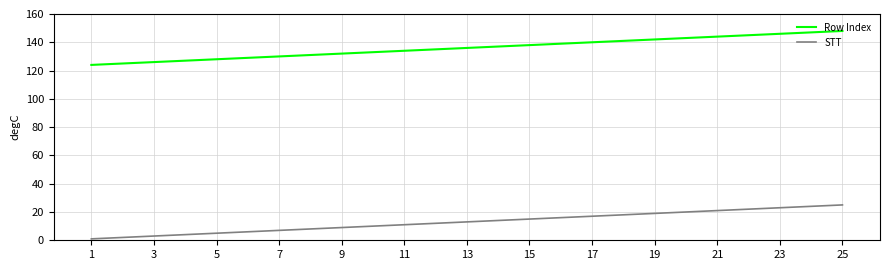

What are all the series names shown in the legend?

Row Index, STT